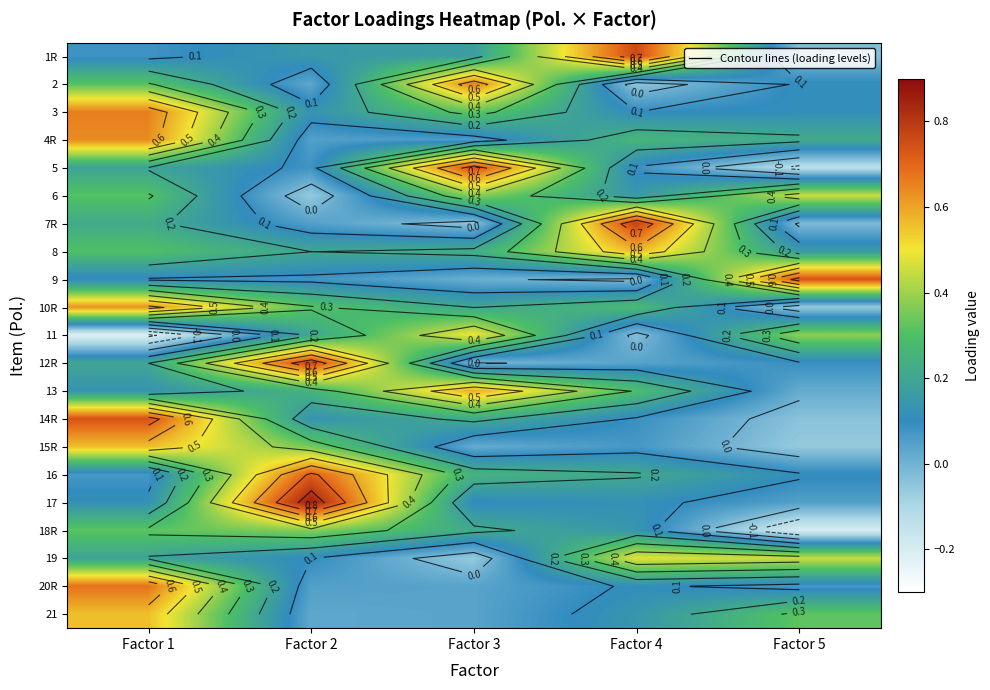

At which category does the chart reach its minimum across all series?

Factor 1